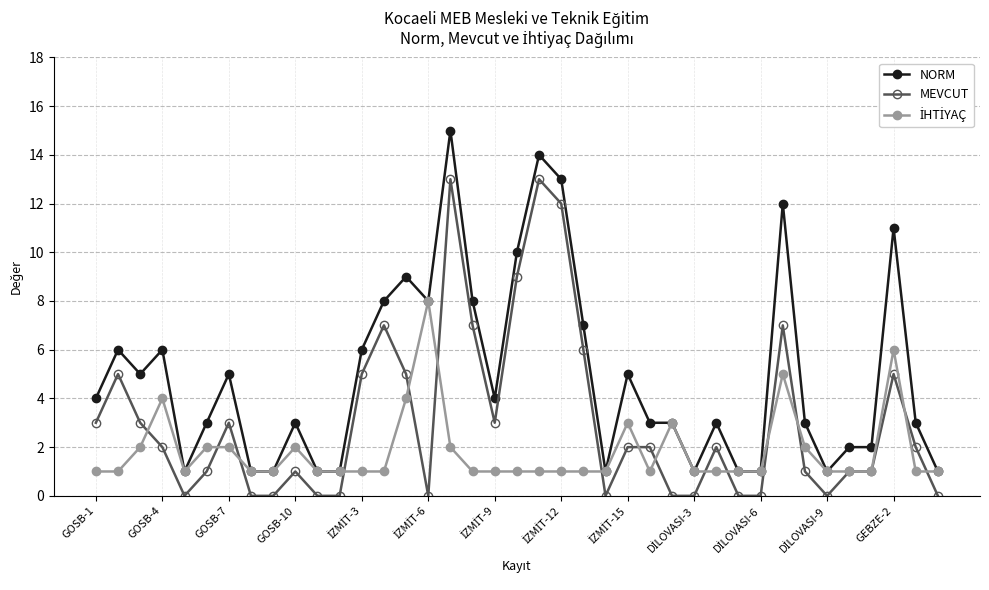

What is the maximum value for NORM?

15